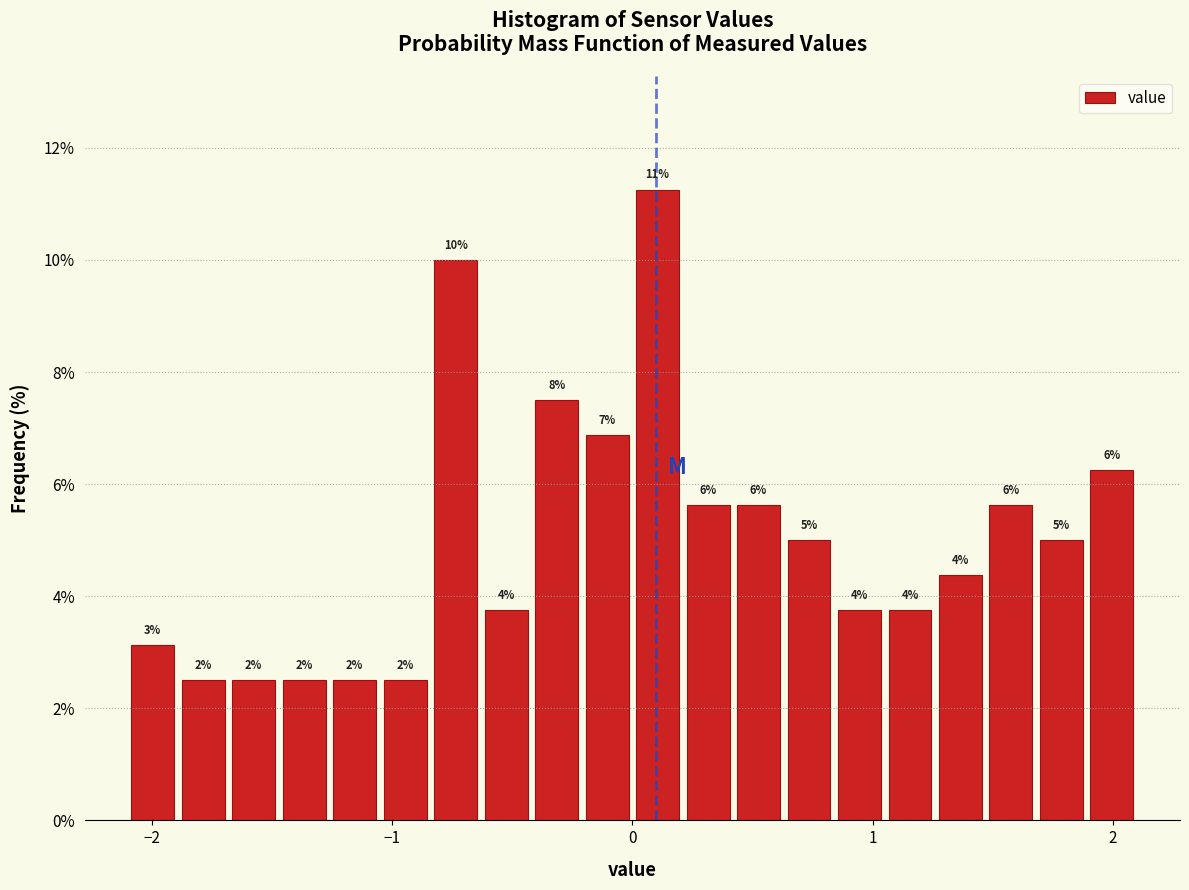

Around what value on the x-axis is the tallest bar? Give the approximate position of its centre, as read against the axis.

0.1